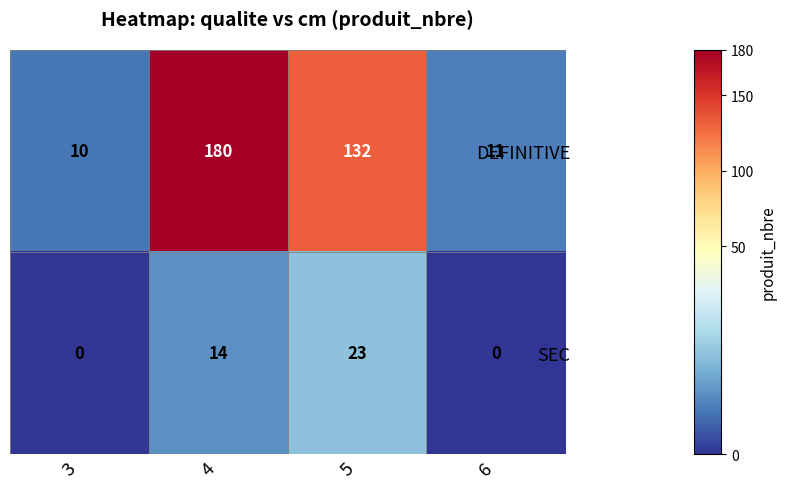

Reading left to right, extract all data points from this chart.

DEFINITIVE: 10	180	132	11
SEC: 0	14	23	0